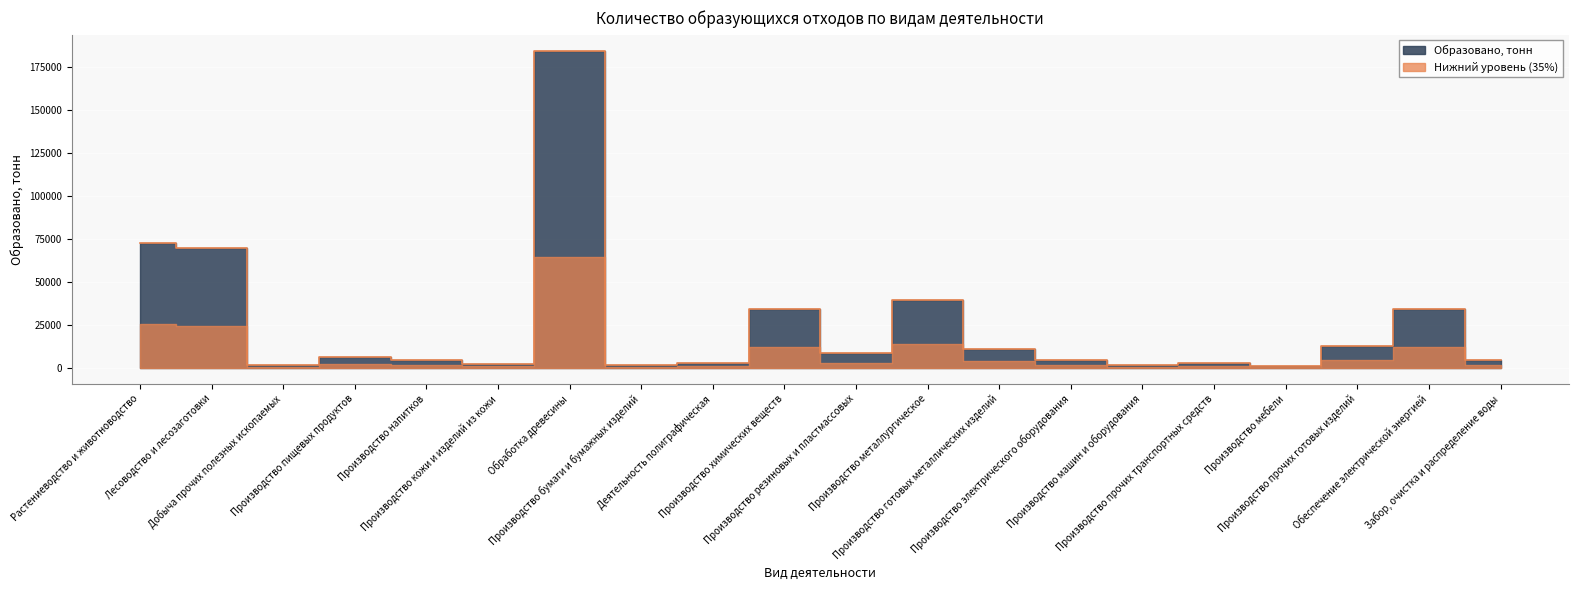

Approximately how many times larger is the value at Производство металлургическое compared to Деятельность полиграфическая?

14.2